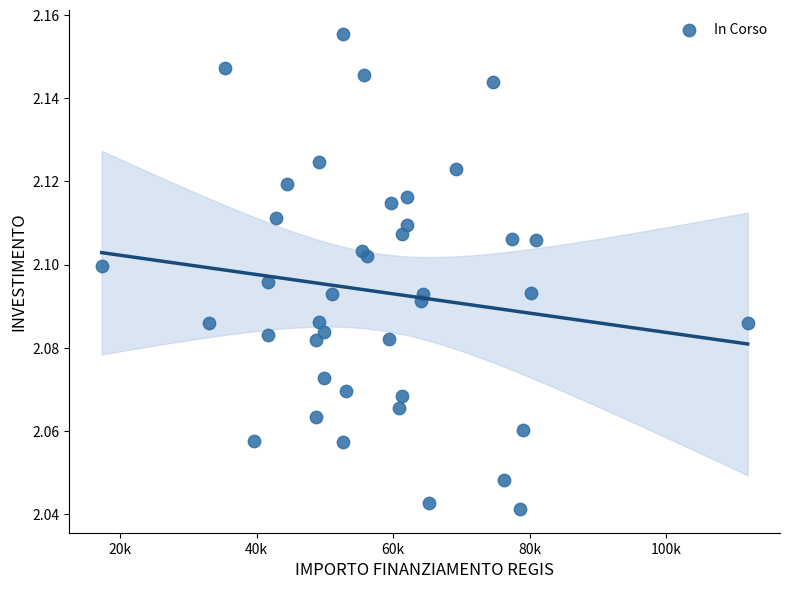

What is the range of X values (max minus min)?

94665.7